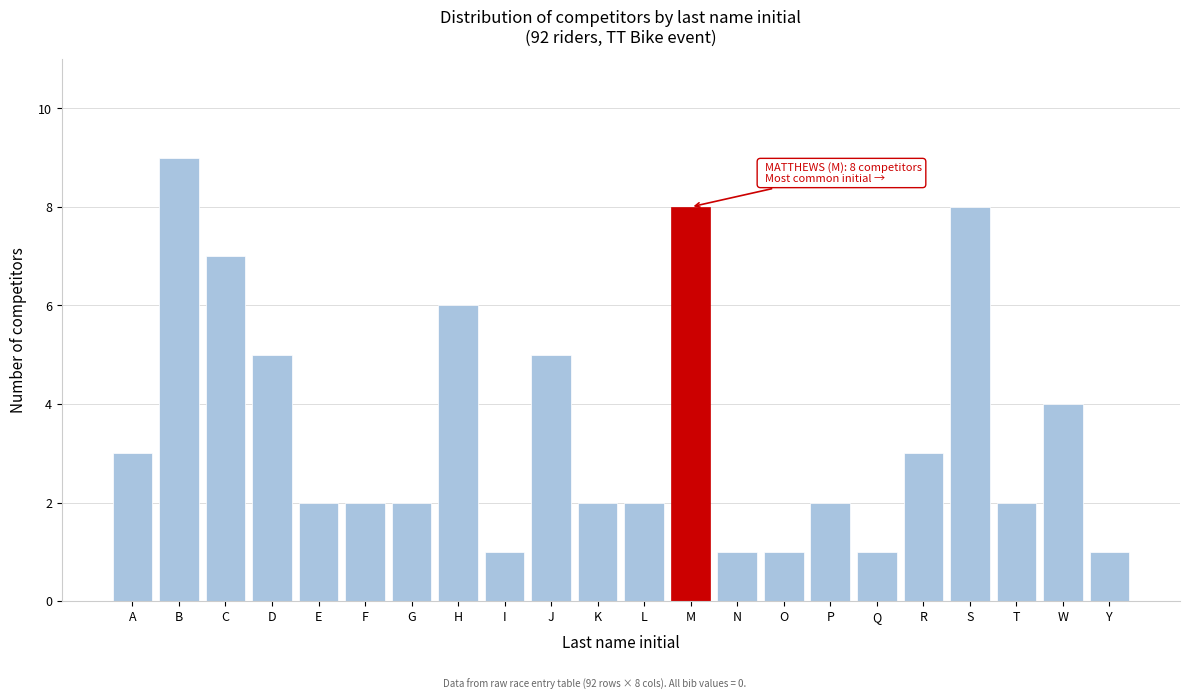

Reading left to right, transcribe all the data shown in this chart.

3	9	7	5	2	2	2	6	1	5	2	2	8	1	1	2	1	3	8	2	4	1